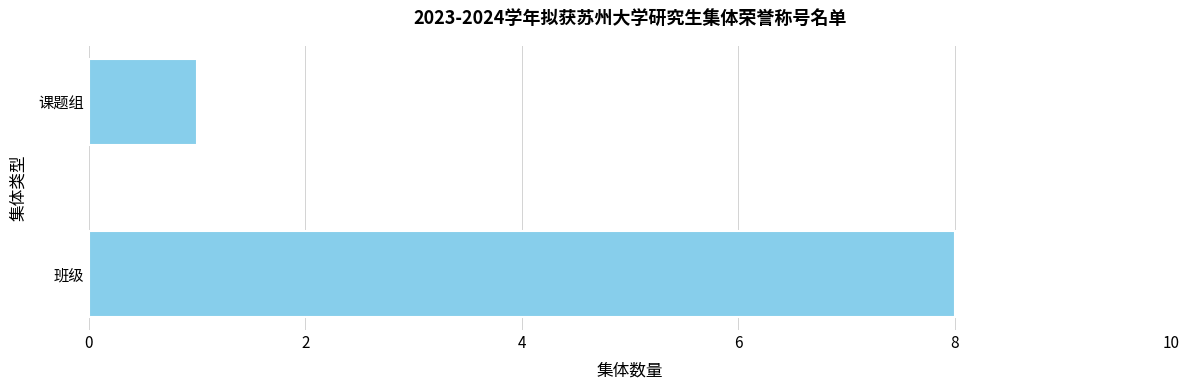

What is the maximum value shown in the chart?

8